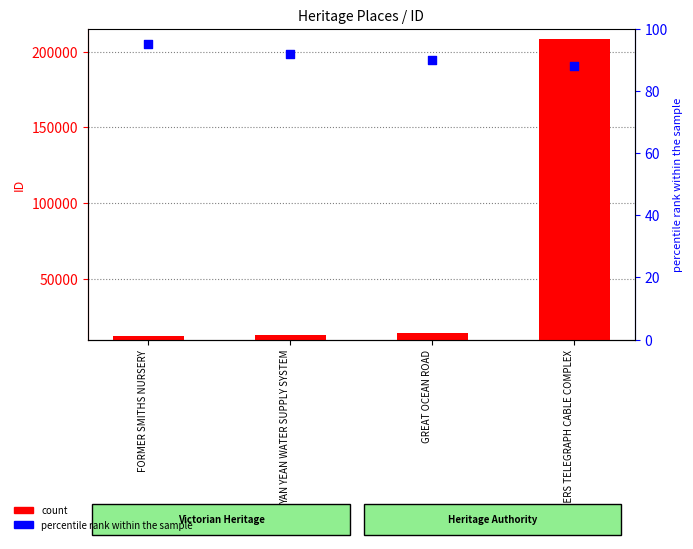

Is the value of percentile rank within the sample at FORMER SMITHS NURSERY greater than the value of count at YAN YEAN WATER SUPPLY SYSTEM?

No